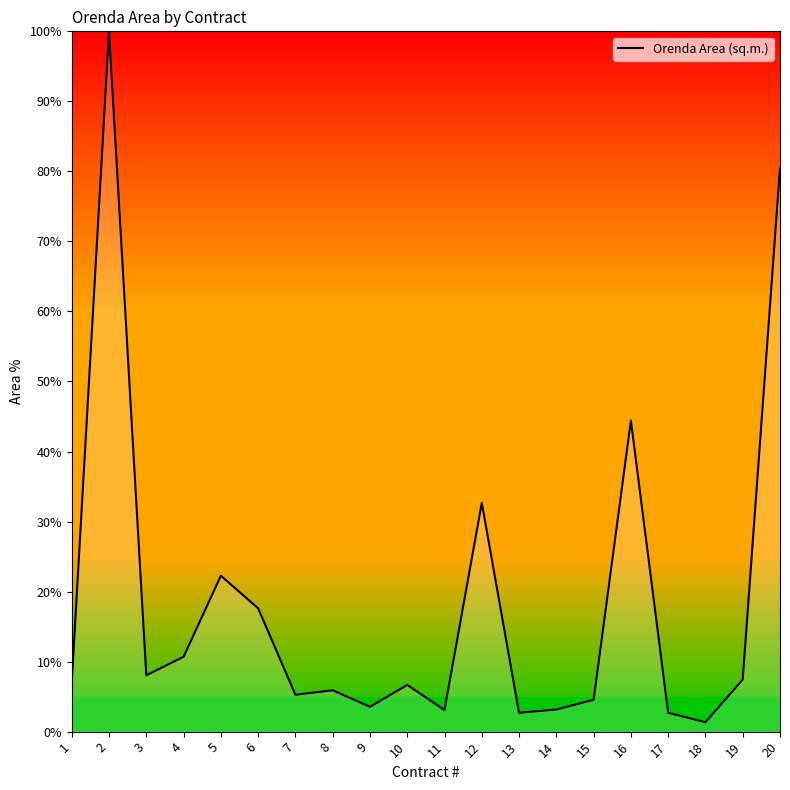

How many lines are shown in the chart?

1